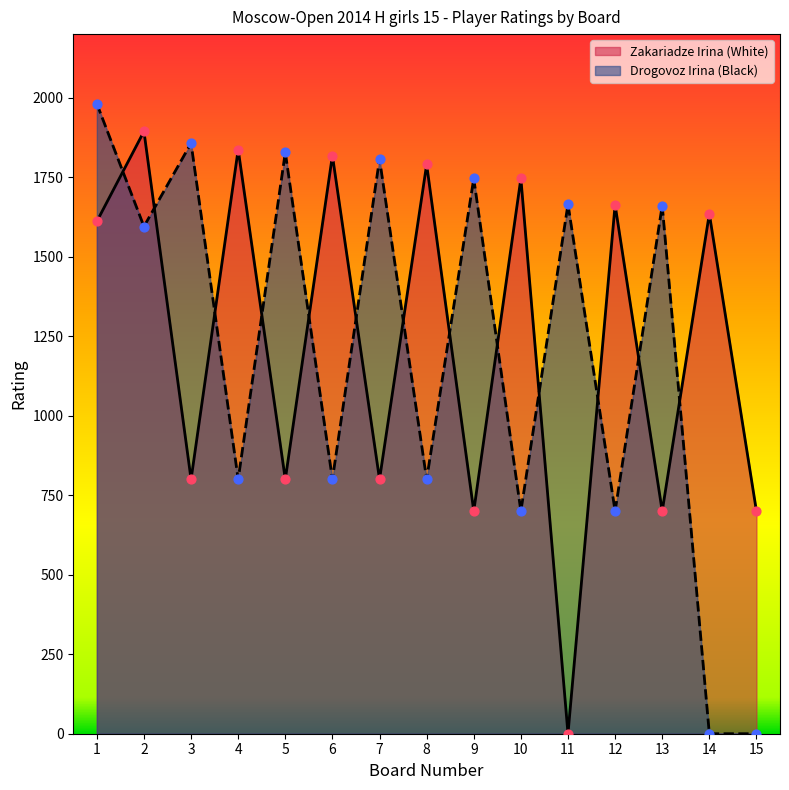

What is the total value across all series at 1?

3592